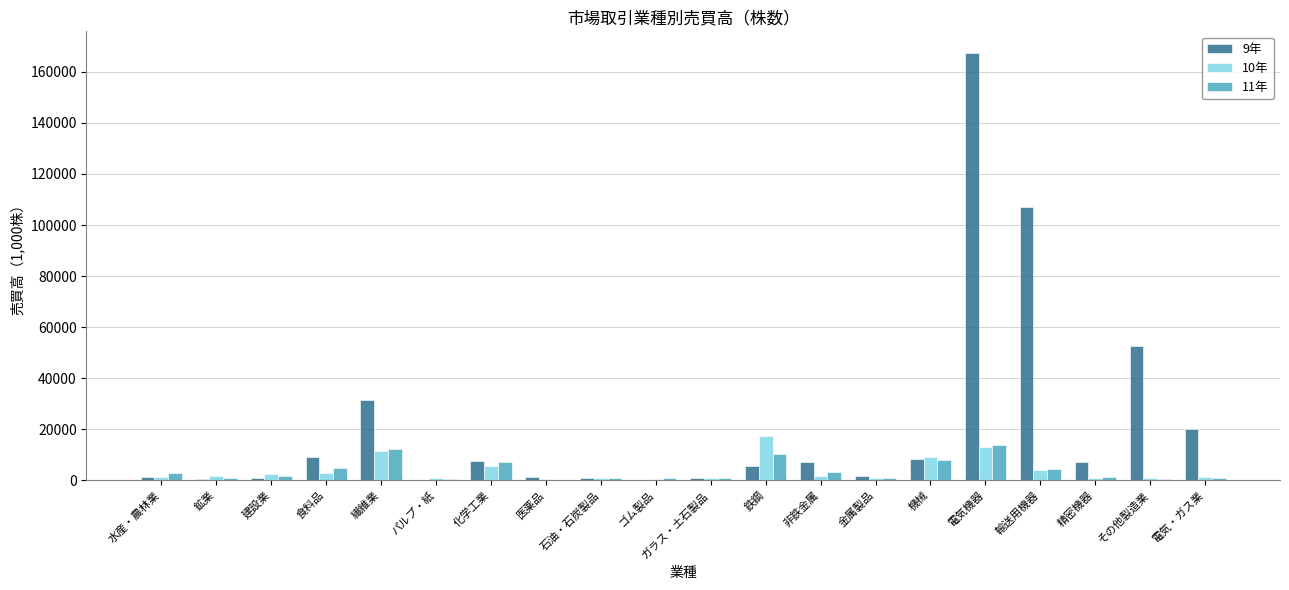

The value of 11年 at 鉱業 is 970. True or false?

True